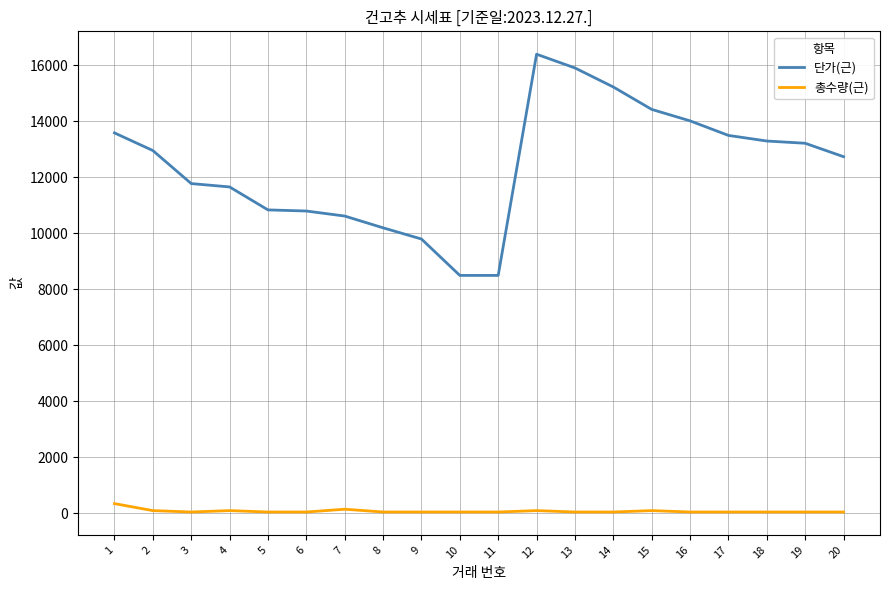

What is the spread (max minus min) of values at 19?

13170